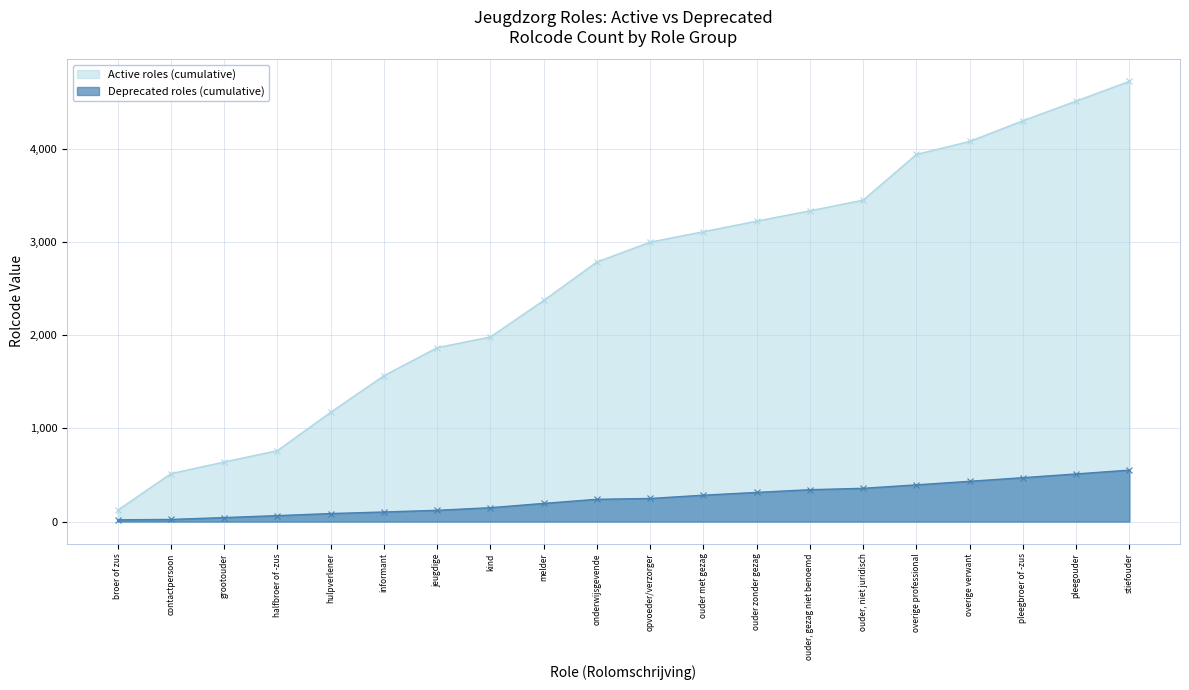

Which series has the largest total across all categories?

Active roles (cumulative)